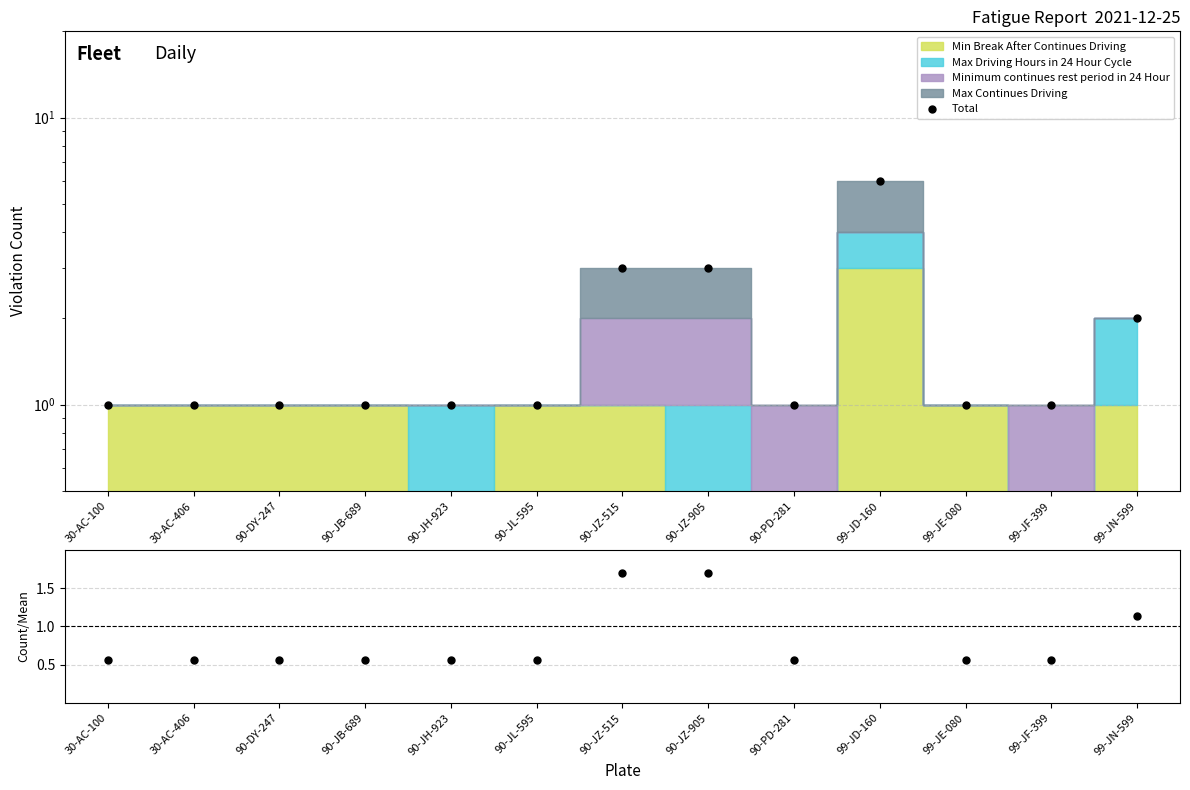

Which series has the largest range (max minus min)?

Total